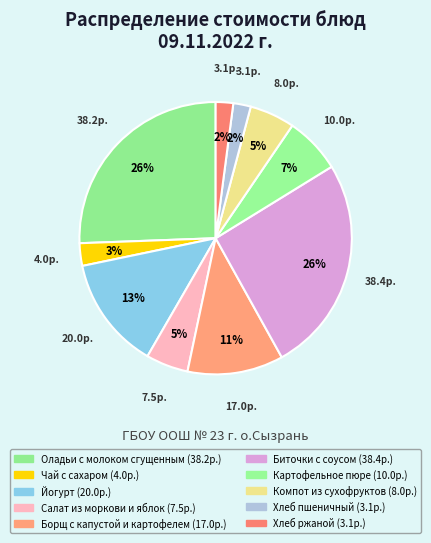

To the nearest percent, what portion does Хлеб пшеничный represent?

2%